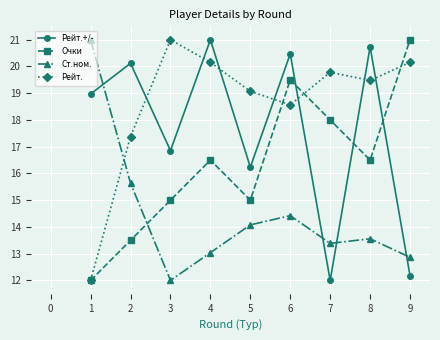

What is the average value of the Ст.ном. series?

14.4